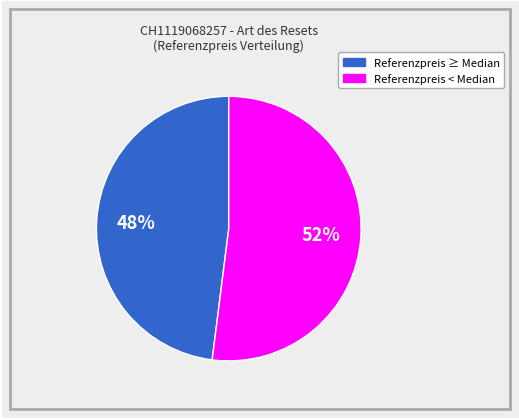

Count the number of slices in the pie.

2